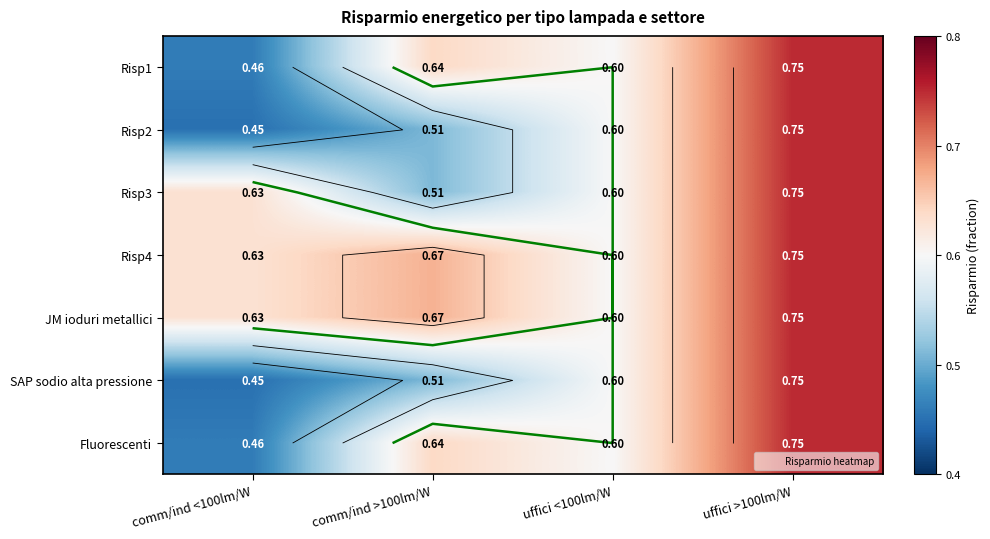

The value of Risp2 at uffici <100lm/W is 0.3. True or false?

False